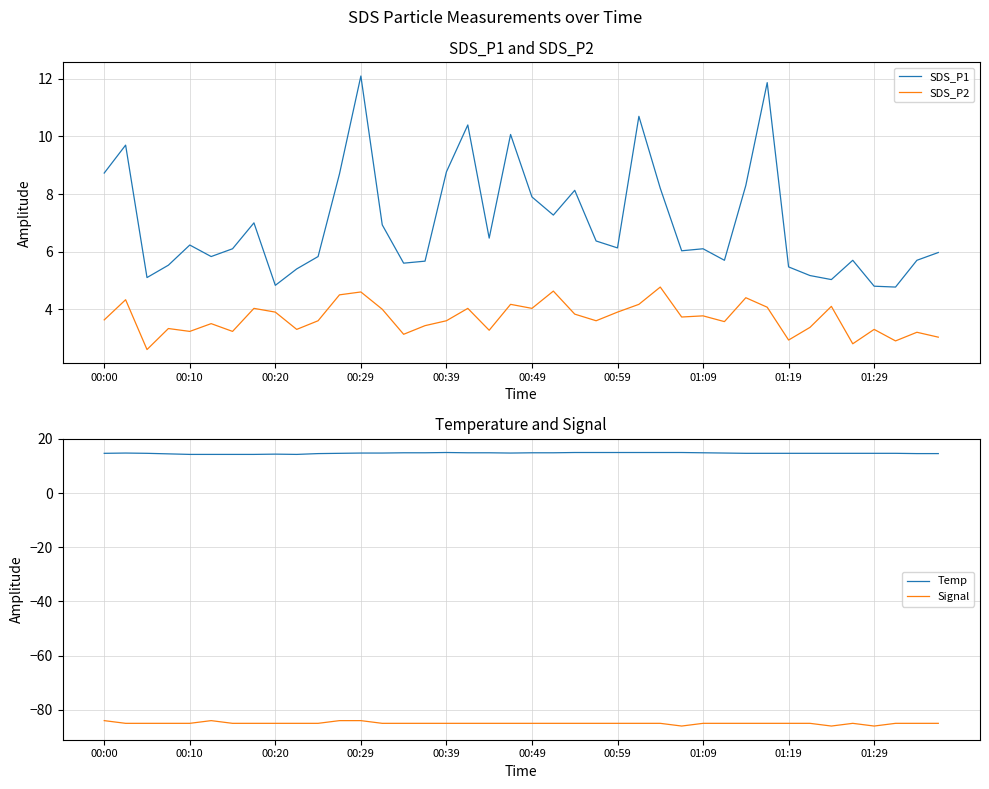

What is the difference between the second highest and second lowest values in the SDS_P1 series?

7.1